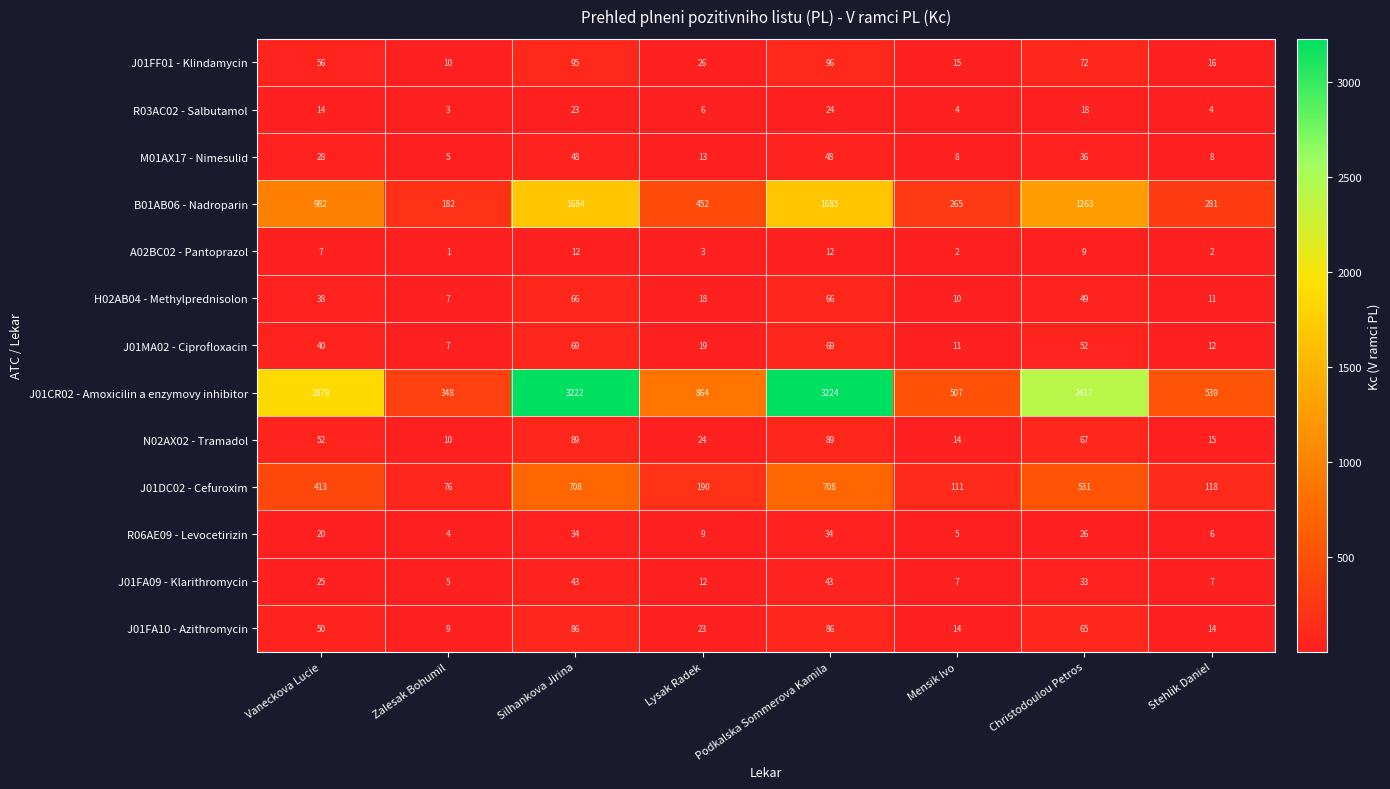

What is the minimum value for N02AX02 - Tramadol?

10